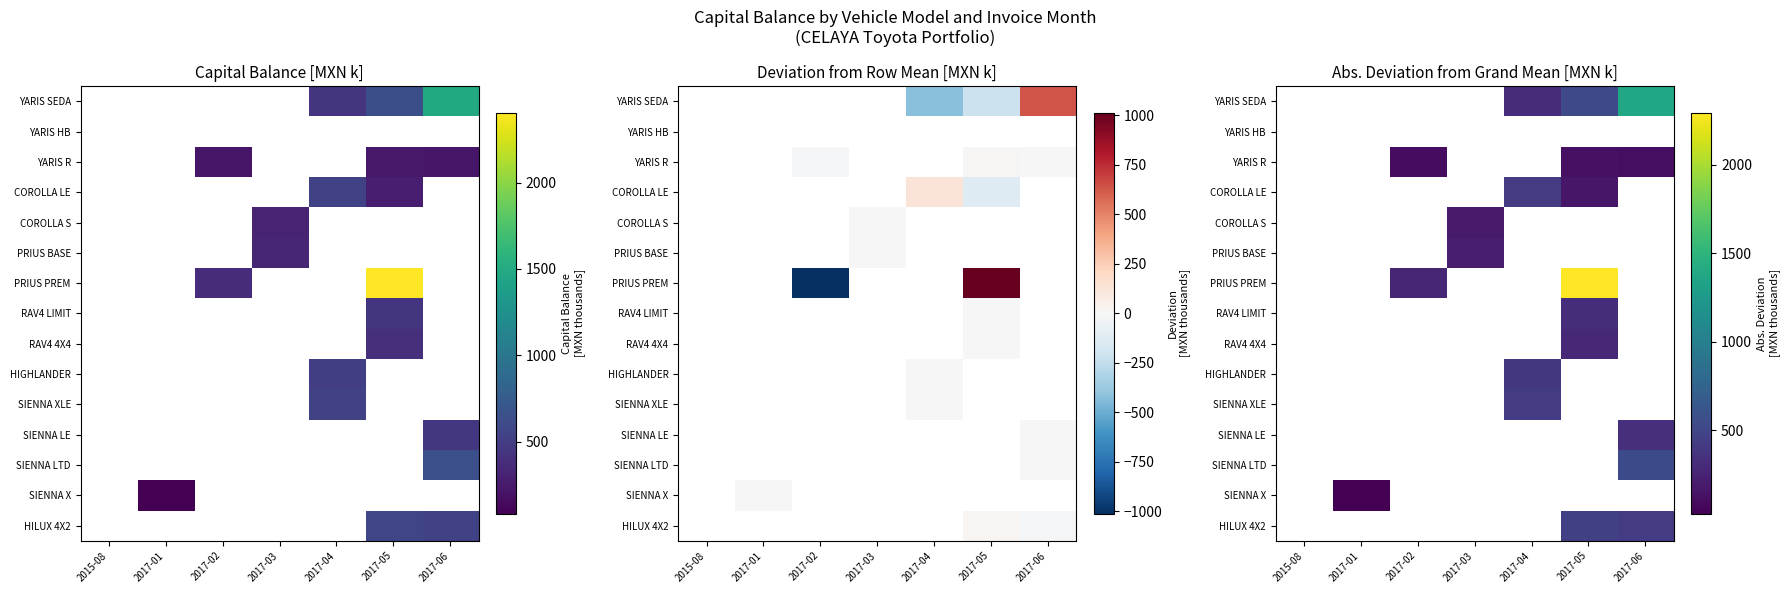

What is the minimum value shown in the chart?

28.8